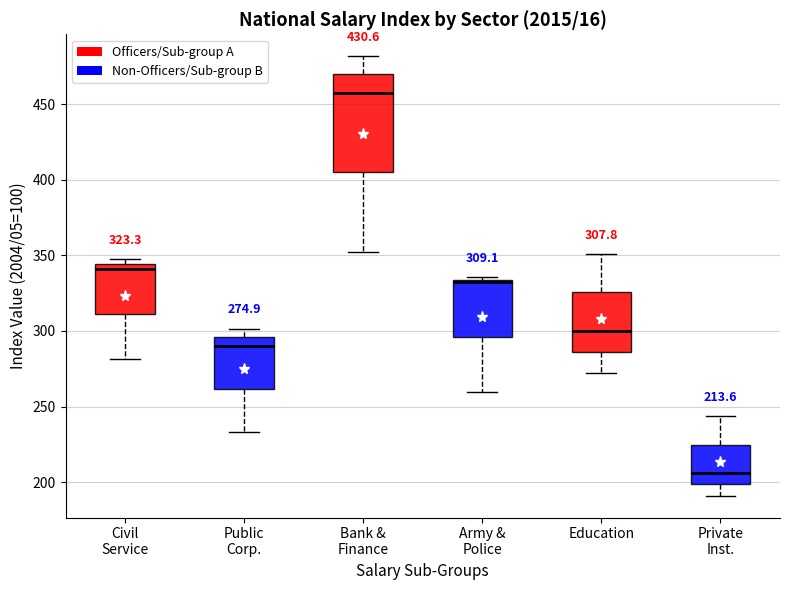

Comparing the boxes themselves (not the whiskers), which one is the tallest?

Bank & Finance